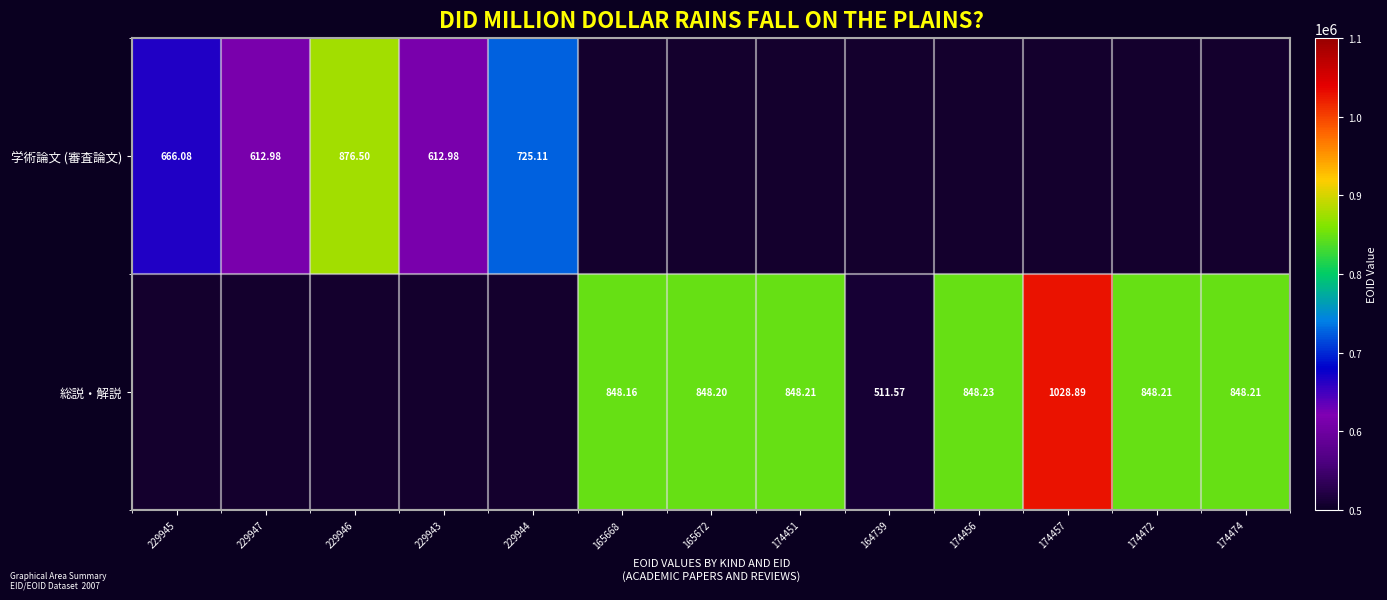

List the series in order of their peak value, lowest first.

学術論文 (審査論文), 総説・解説